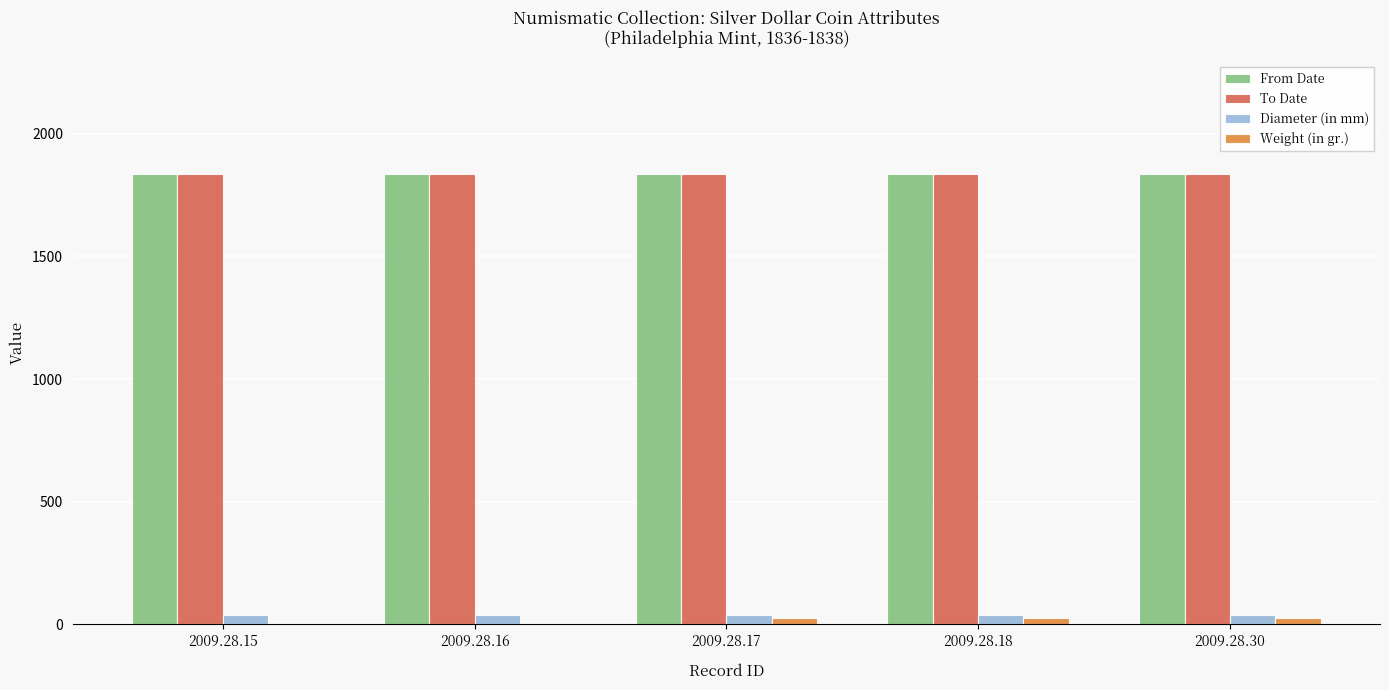

What is the maximum value shown in the chart?

1838.0